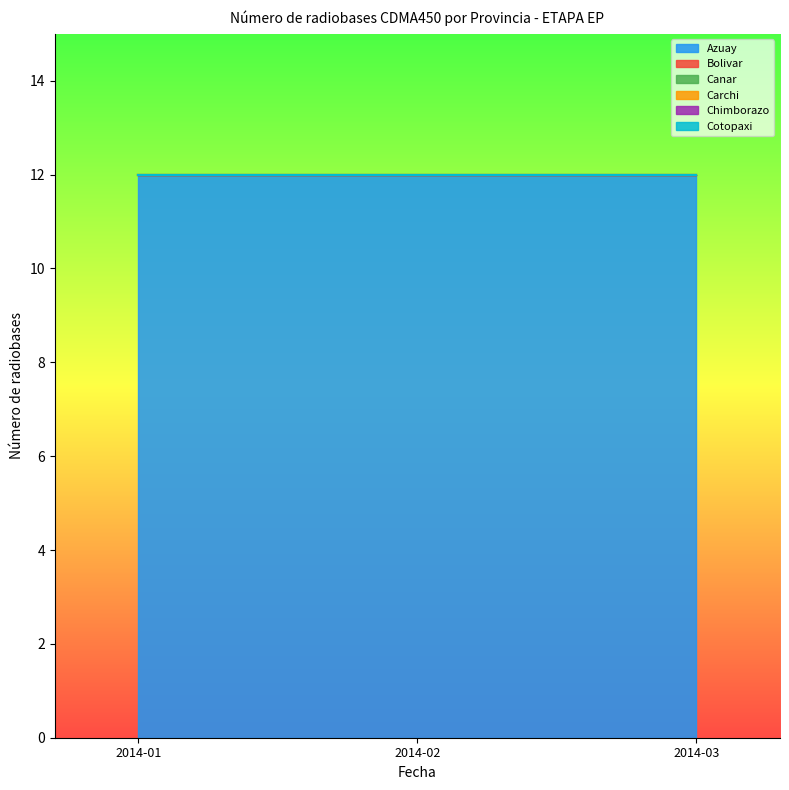

At 2014-02, list the series in order from largest to smallest.

Azuay, Bolivar, Canar, Carchi, Chimborazo, Cotopaxi